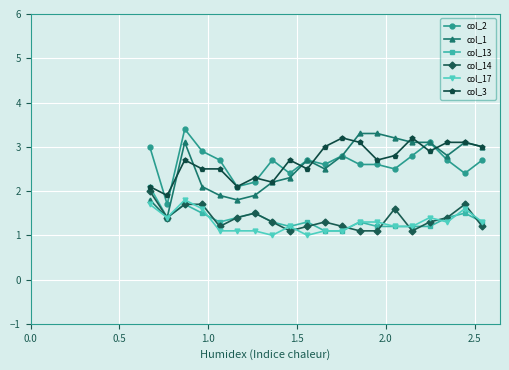

What is the value of the col_14 point at the 14th from the left?

1.1